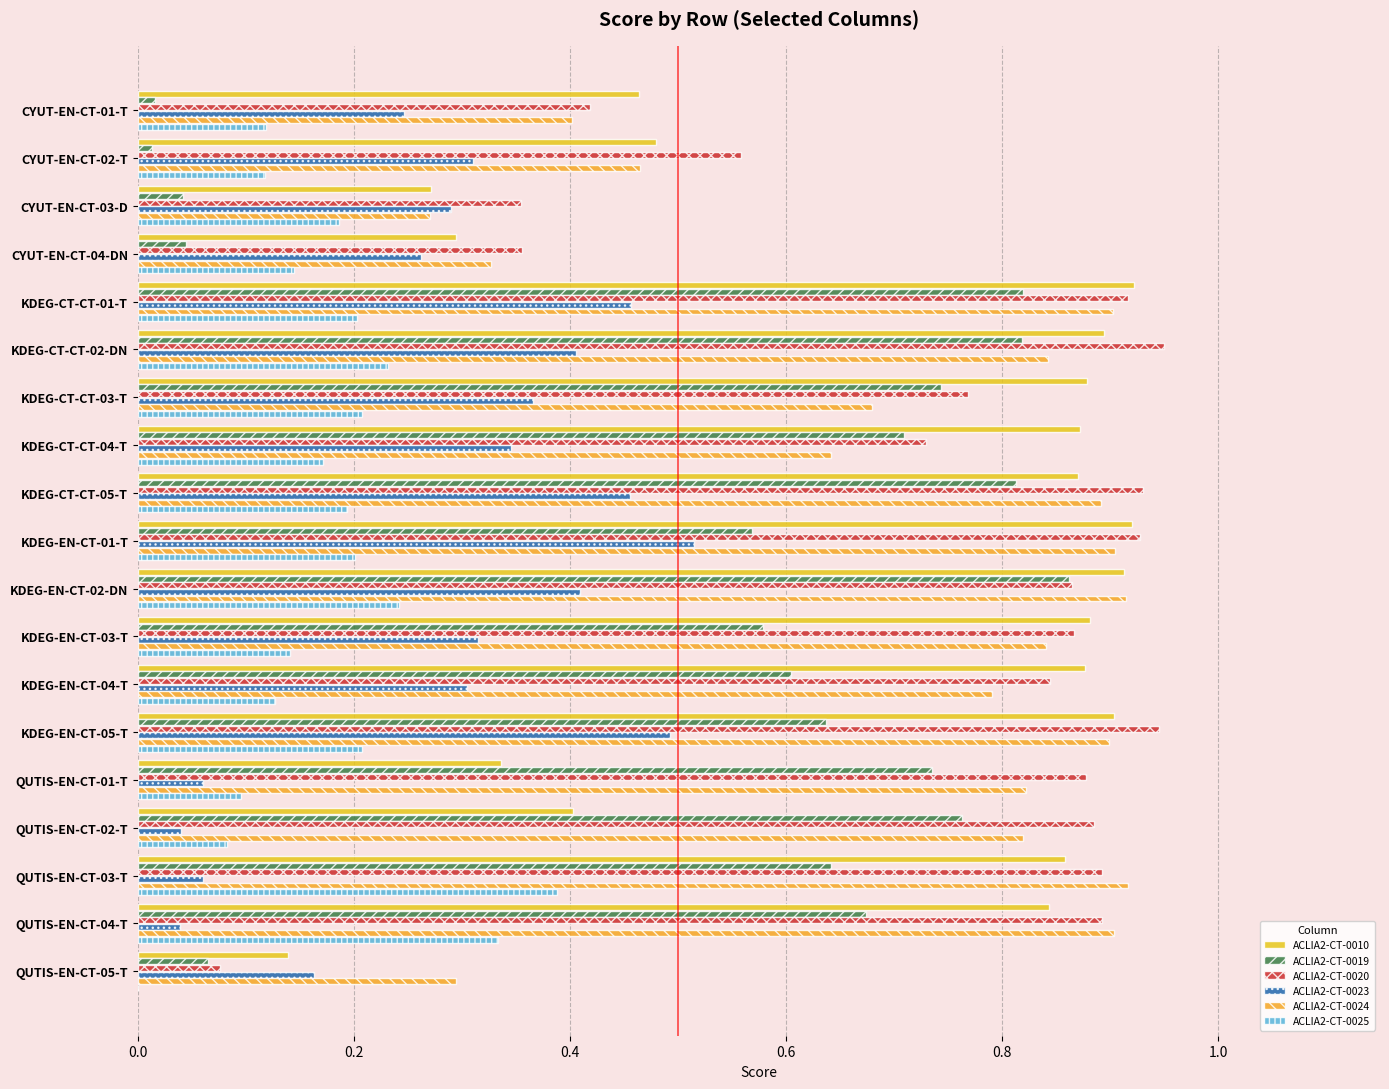

What is the minimum value for ACLIA2-CT-0010?

0.1